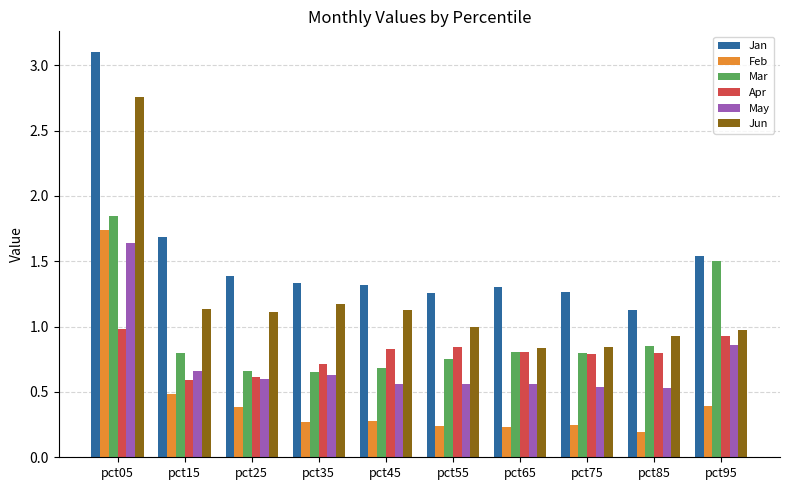

At how many categories does at least one series exceed 2?

1